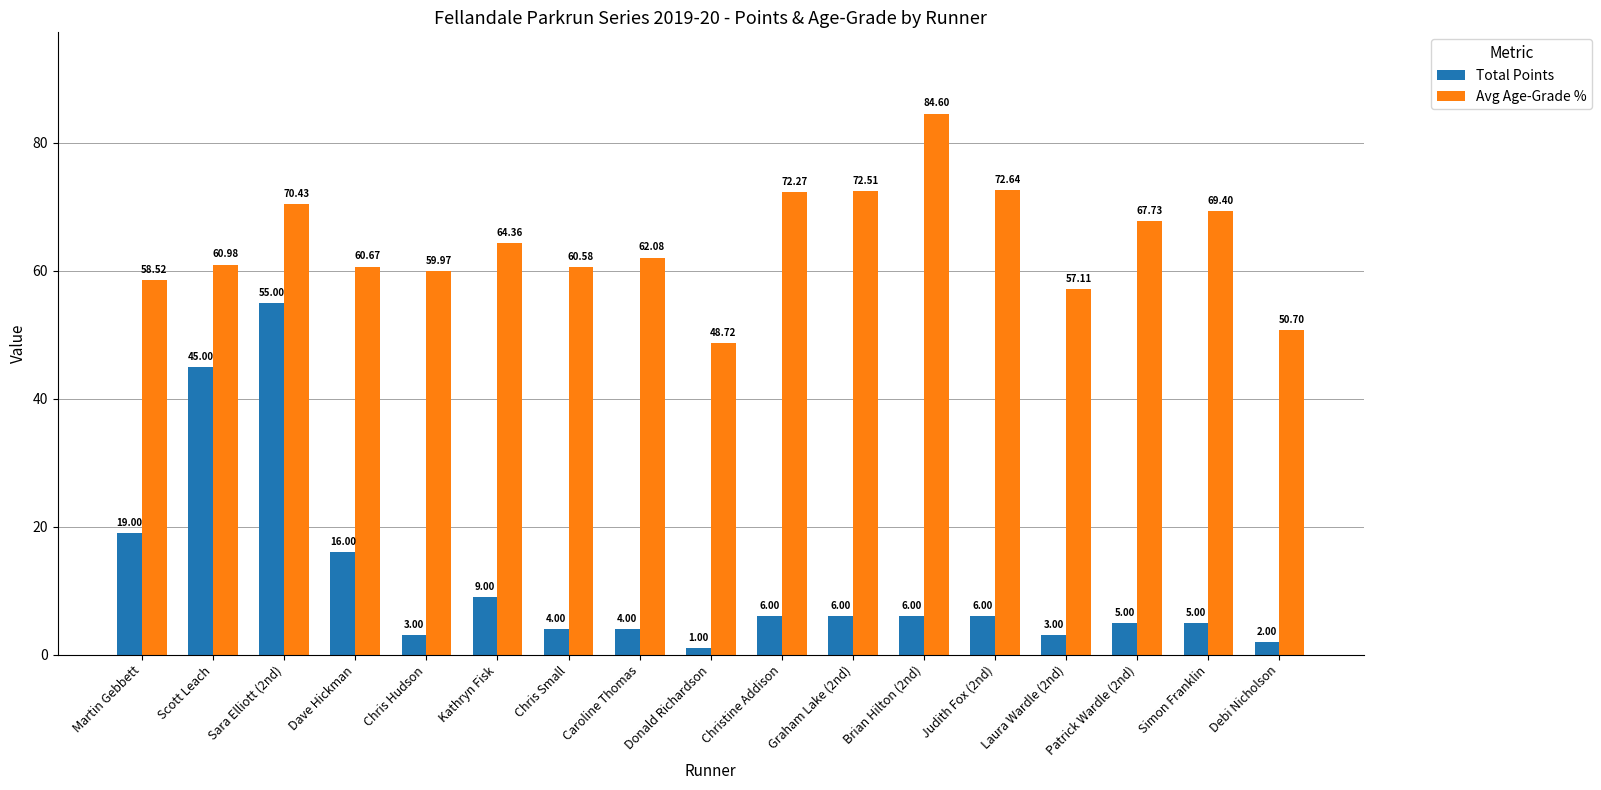

How many data points in Avg Age-Grade % are above 62?

9